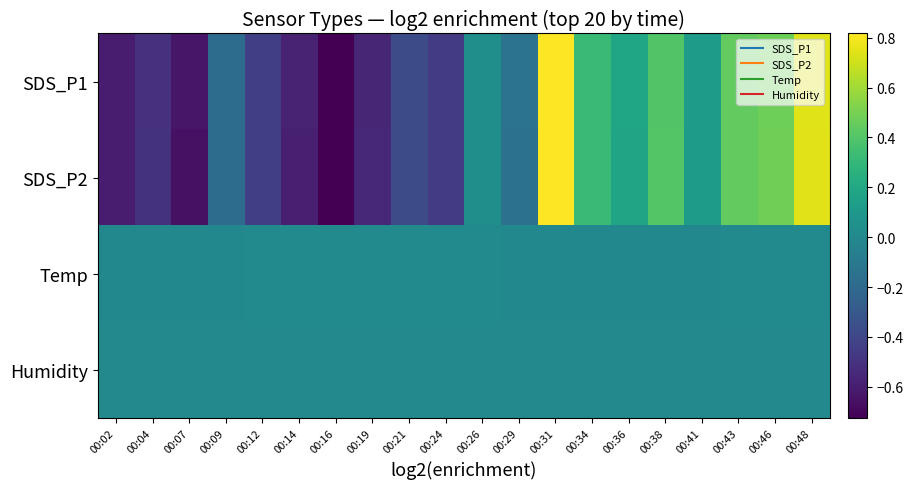

Count the number of data series in this chart.

4